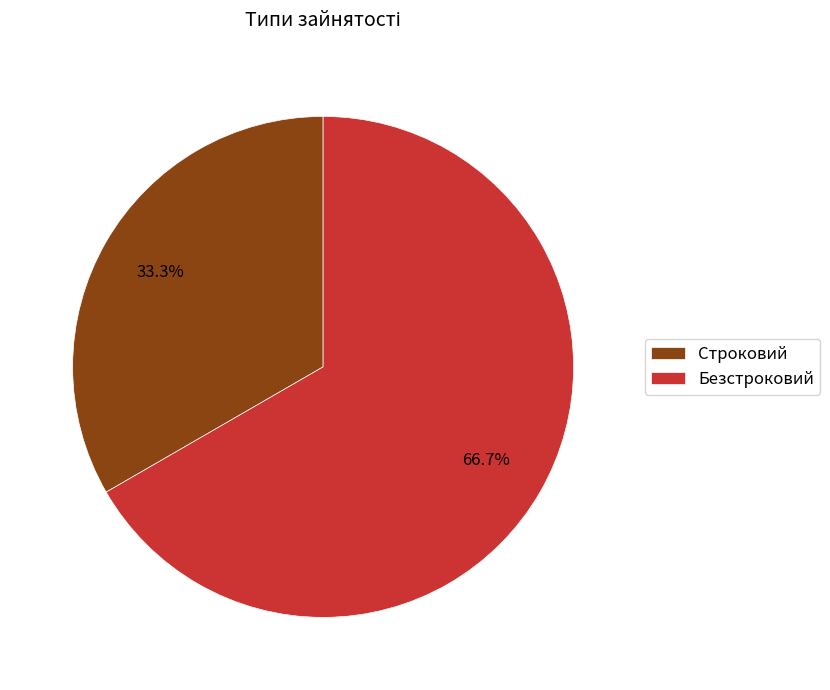

True or false: Безстроковий accounts for 57% of the total.

False